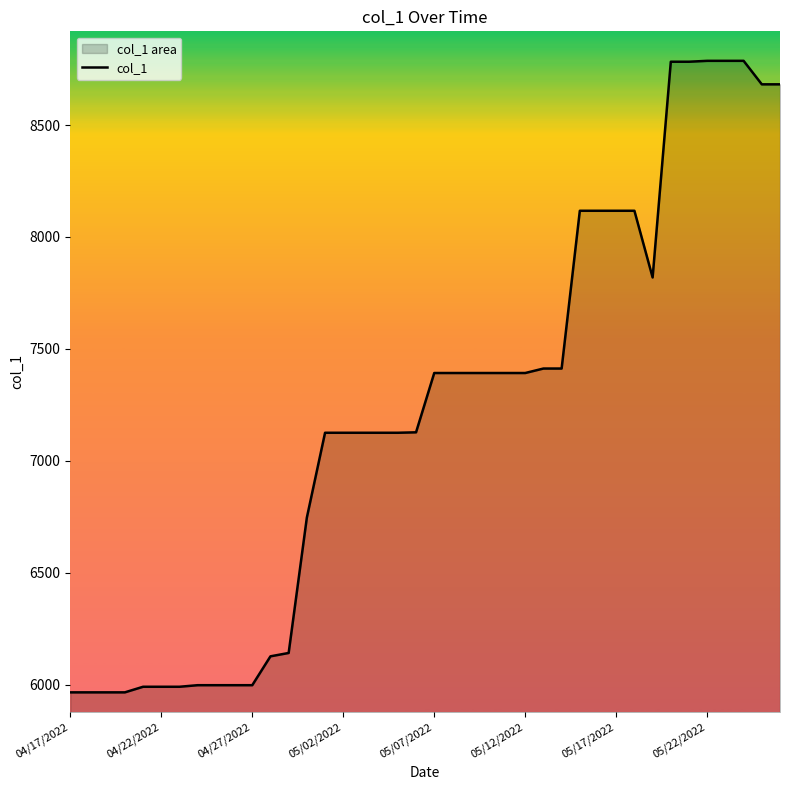

Is it true that the value at 04/27/2022 is 8681?

False